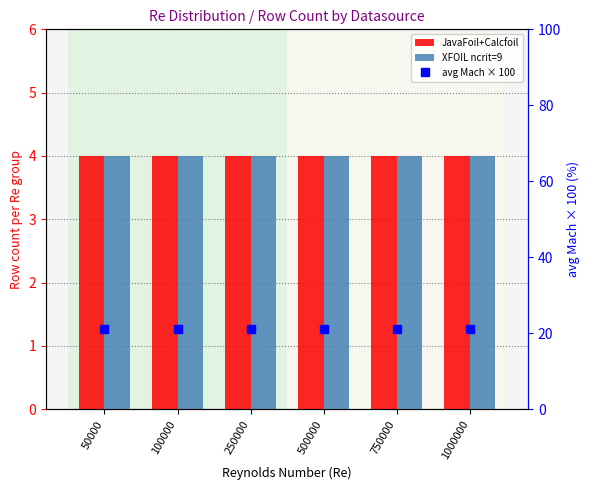

Reading left to right, list all the values displayed in this chart.

JavaFoil+Calcfoil: 4.0	4.0	4.0	4.0	4.0	4.0
XFOIL ncrit=9: 4.0	4.0	4.0	4.0	4.0	4.0
avg Mach × 100: 21.2	21.2	21.2	21.2	21.2	21.2